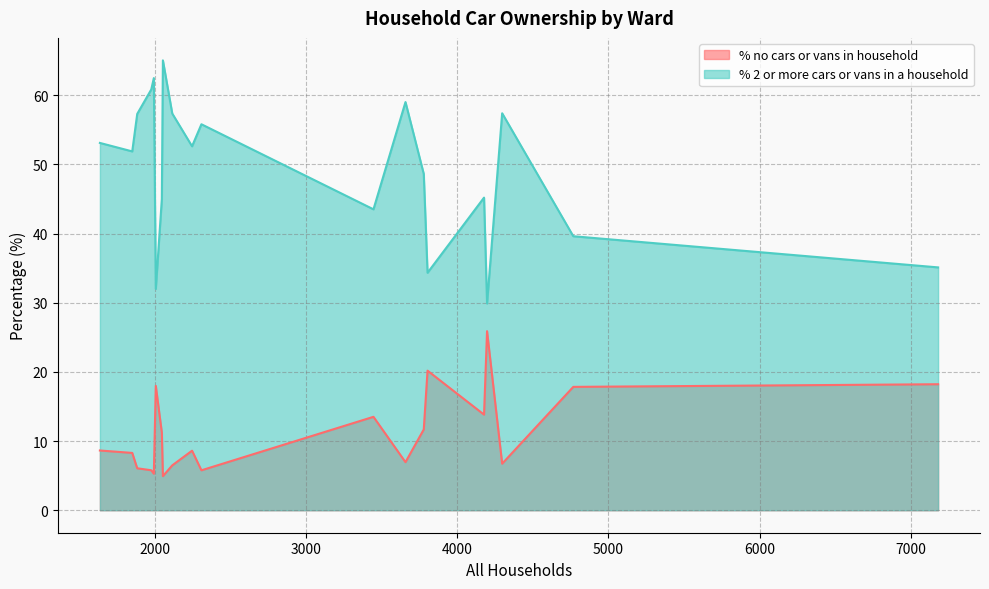

True or false: % 2 or more cars or vans in a household has more than 1 interior local peaks.

True